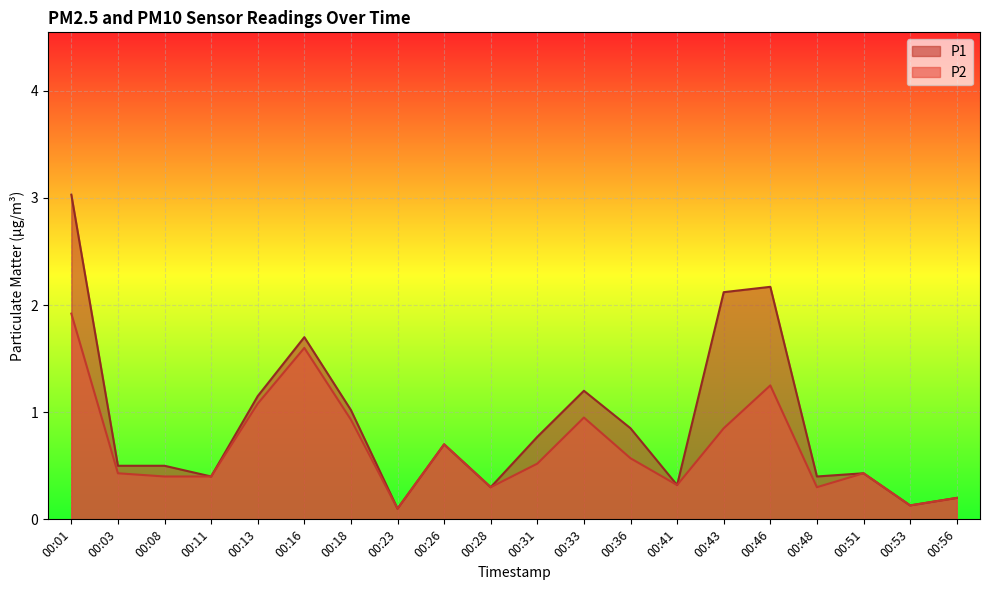

How many series are shown in this chart?

2